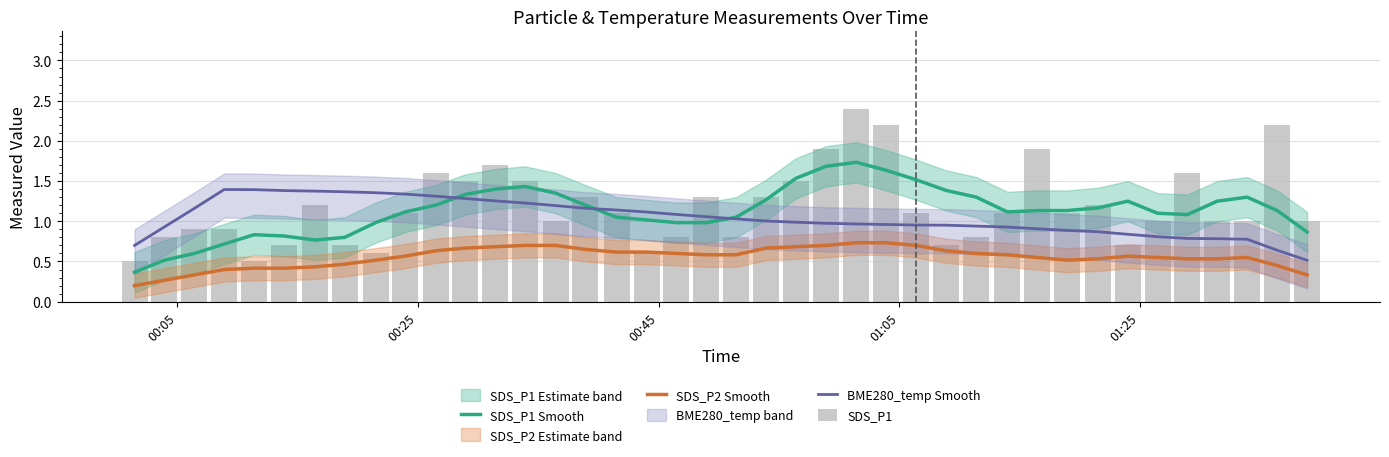

What are all the series names shown in the legend?

SDS_P1 Smooth, SDS_P2 Smooth, BME280_temp Smooth, SDS_P1